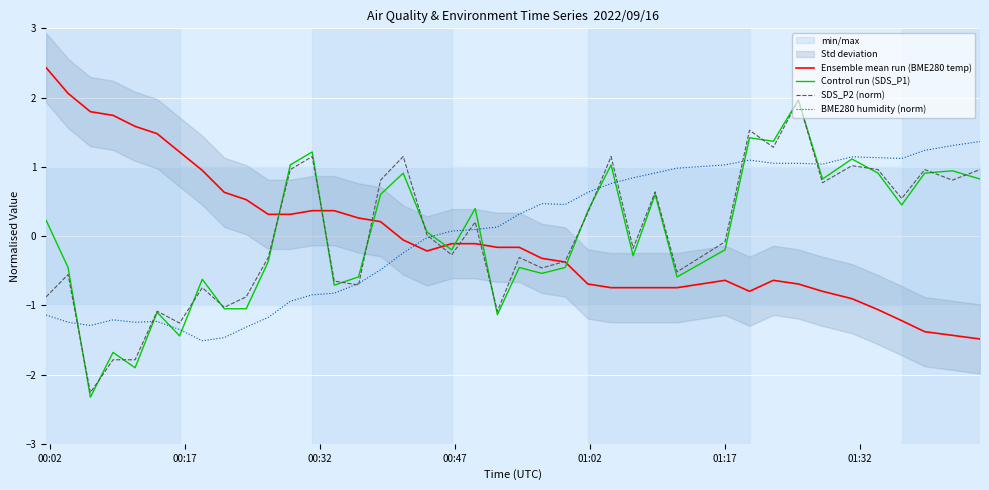

How many series are shown in this chart?

4